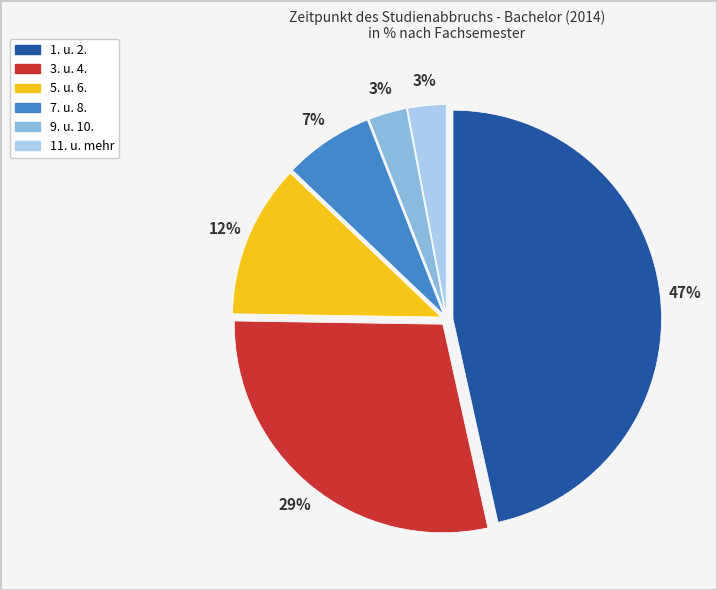

Does 1. u. 2. represent more than half of the total?

No